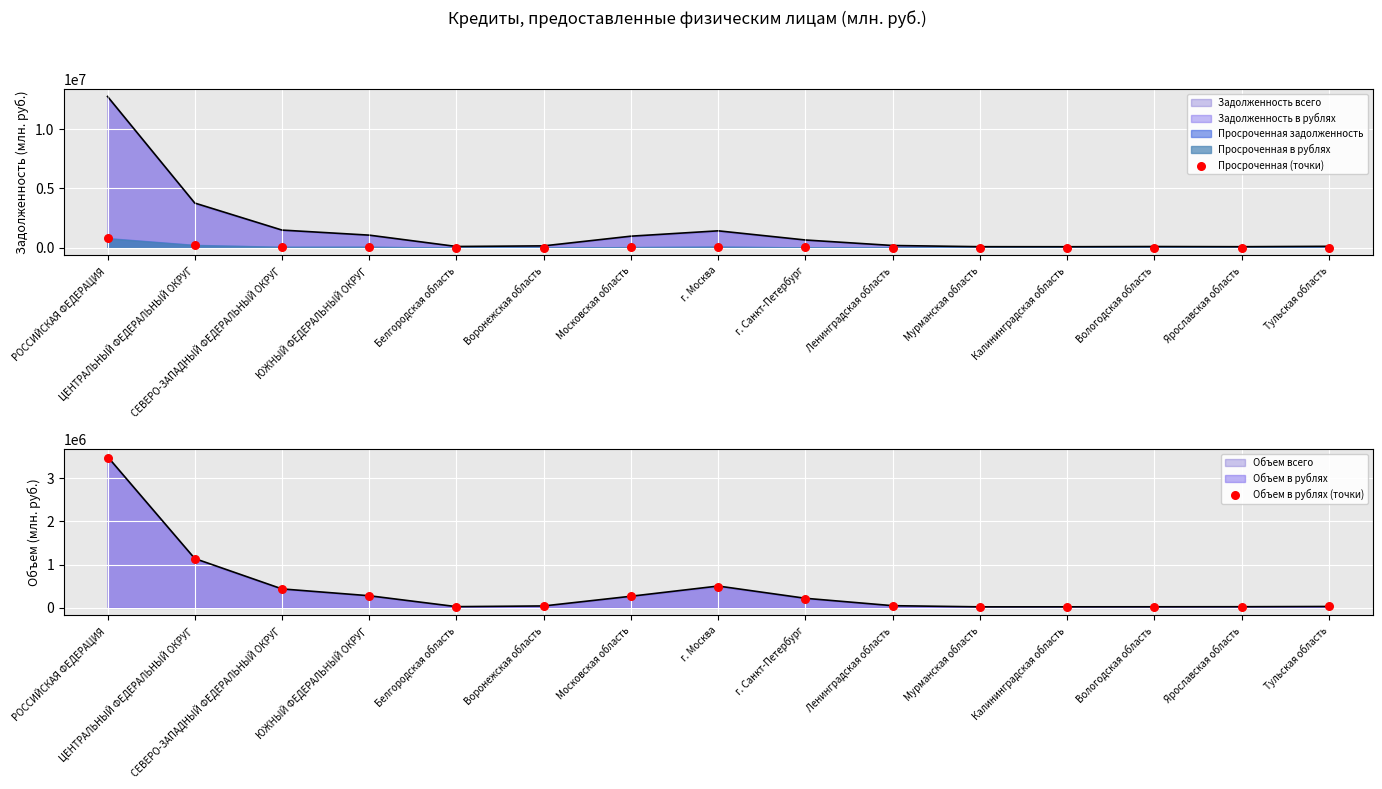

Which series has the largest Y range (max minus min)?

Объем в рублях (точки)